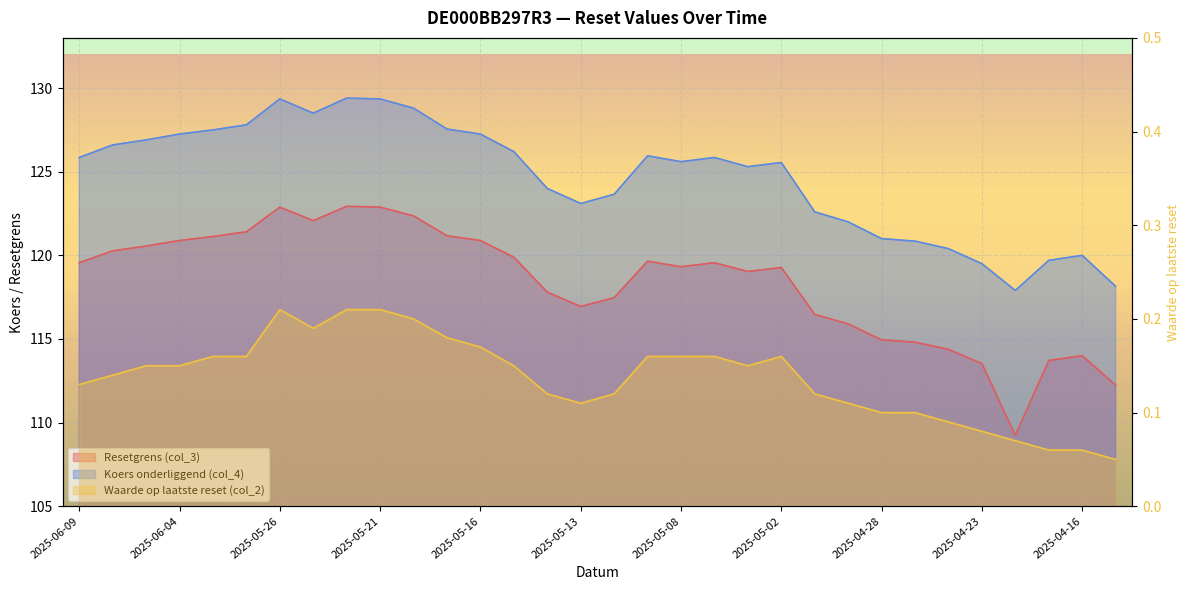

What are all the series names shown in the legend?

Resetgrens (col_3), Koers onderliggend (col_4), Waarde op laatste reset (col_2)